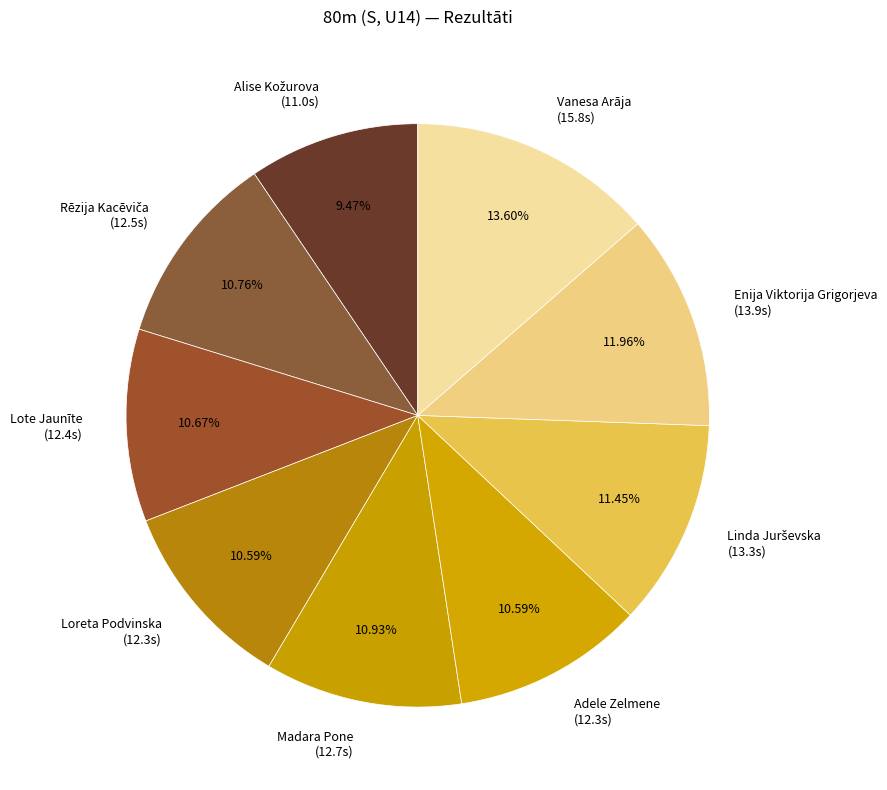

True or false: Vanesa Arāja accounts for 6% of the total.

False